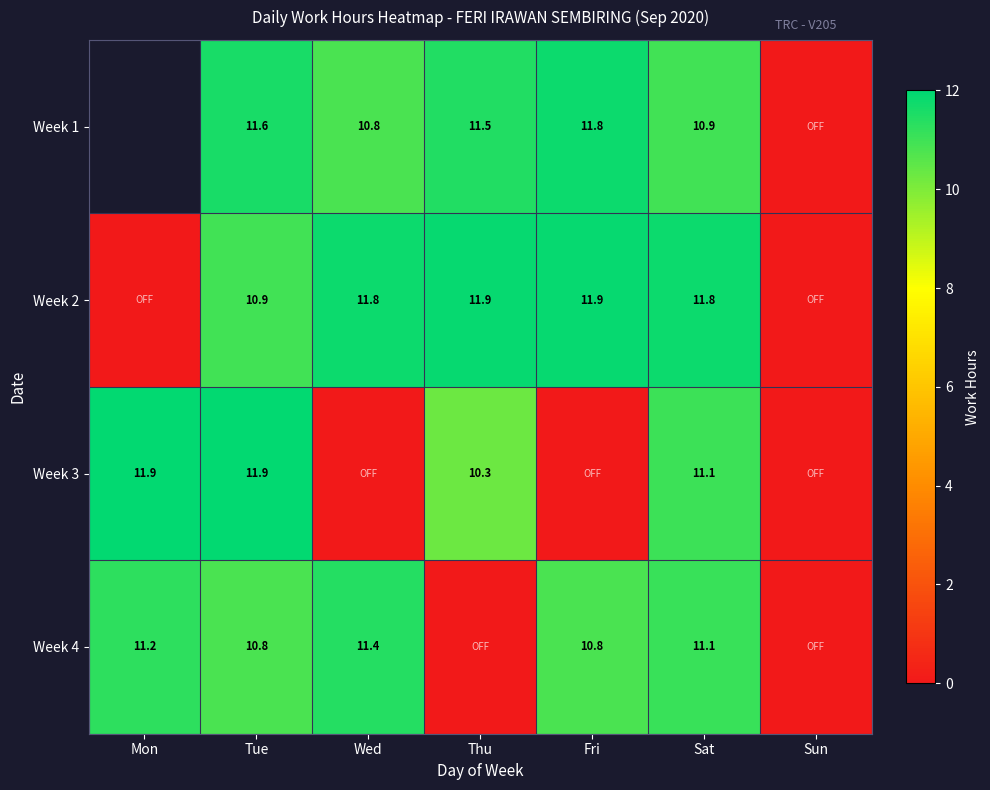

How many data points does each series have?

7